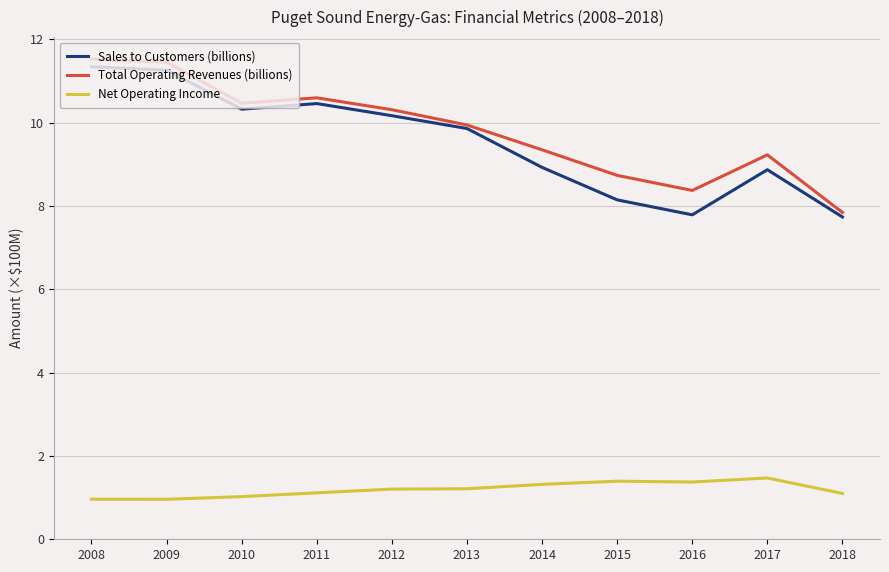

True or false: Total Operating Revenues (billions) has a value of 3.2 at 2012.

False